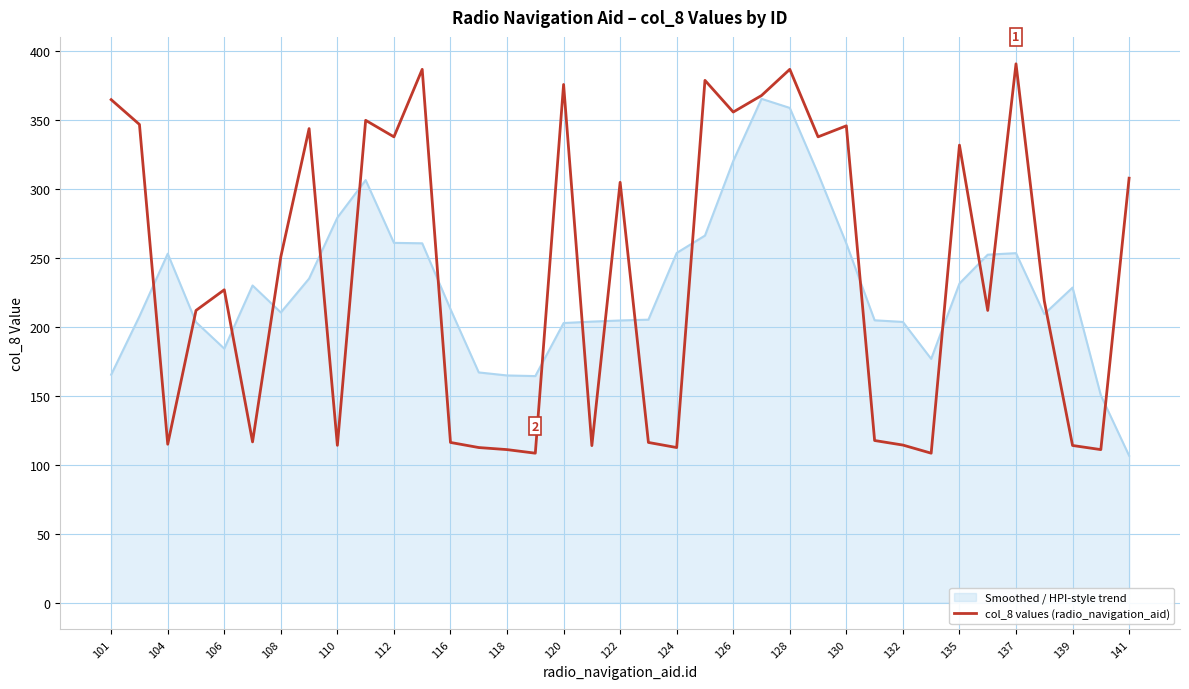

Which series has the largest range (max minus min)?

col_8 values (radio_navigation_aid)